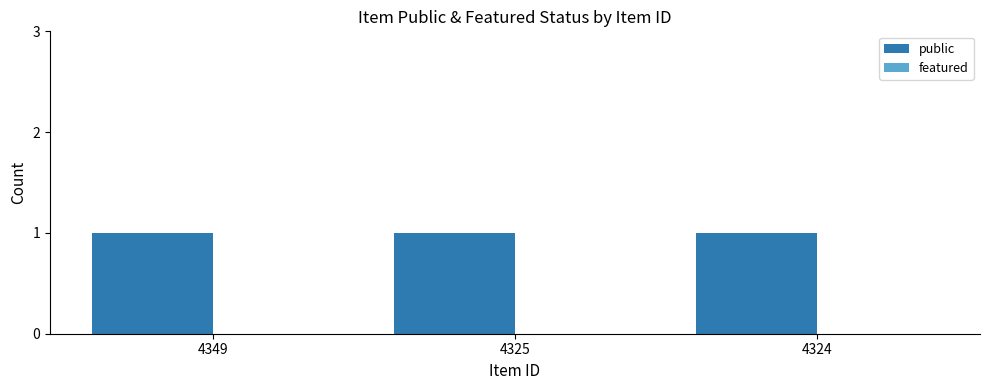

How many bars are there in total?

6